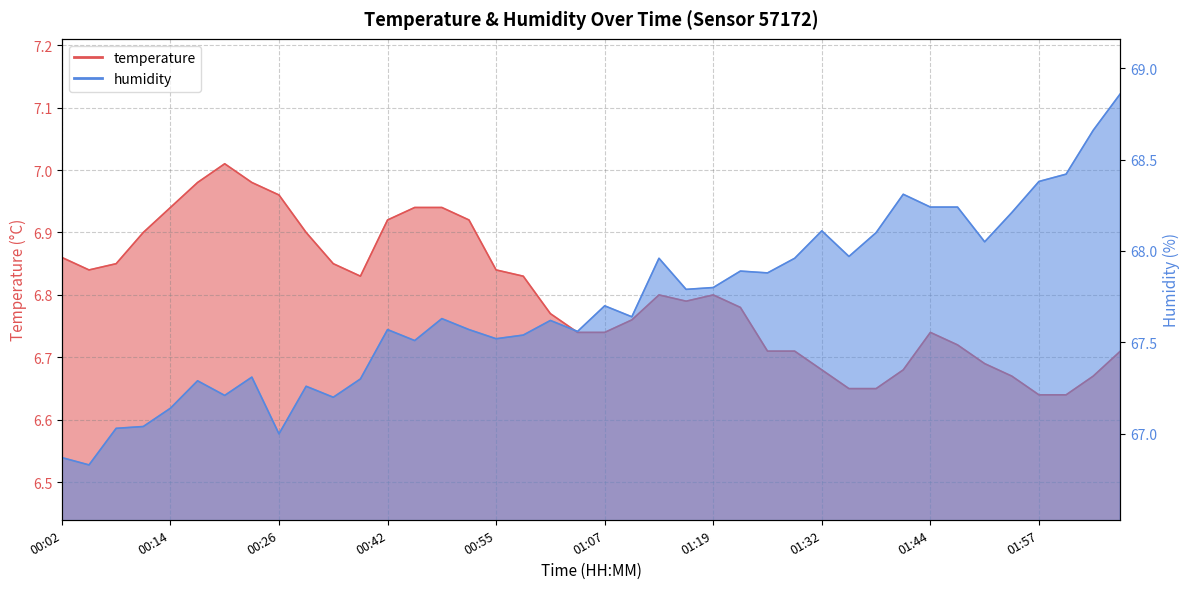

What is the approximate value of temperature at 00:20?

7.0